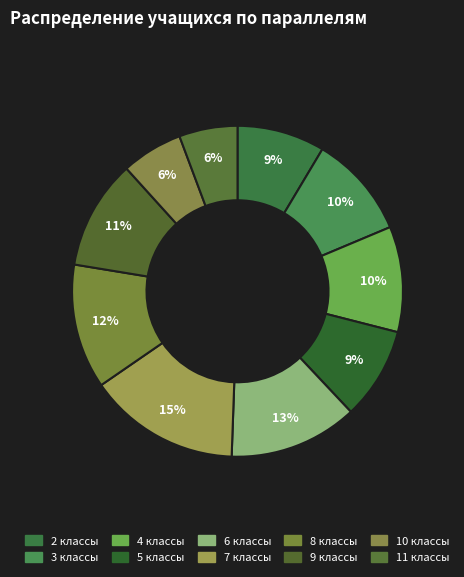

How many segments does this pie chart have?

10